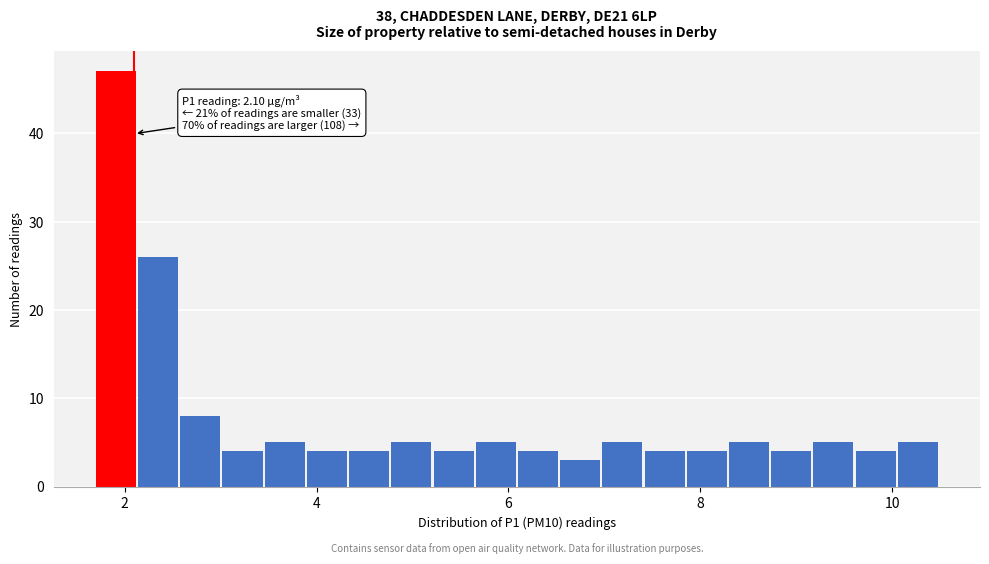

Around what value on the x-axis is the tallest bar? Give the approximate position of its centre, as read against the axis.

2.0